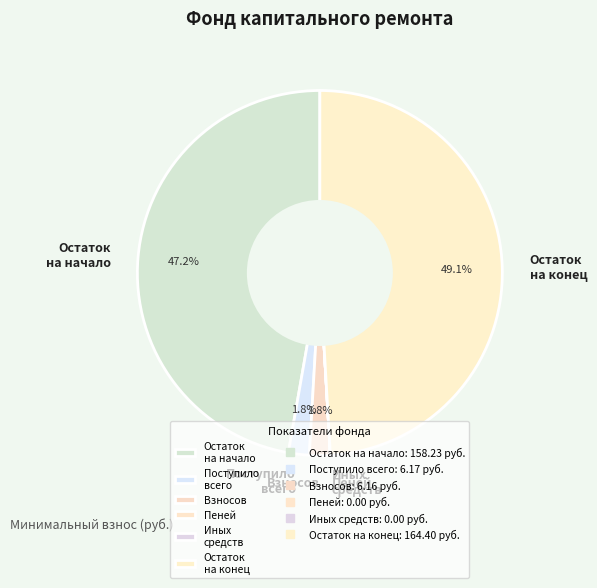

What is the largest slice in the pie chart?

Остаток на конец